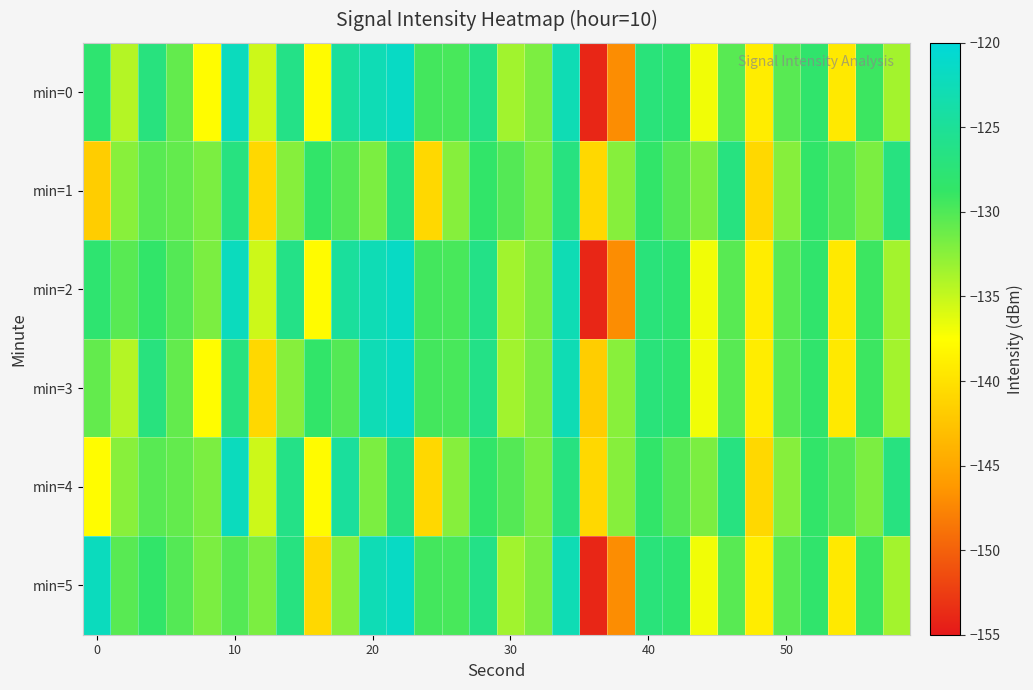

How many data points does each series have?

30